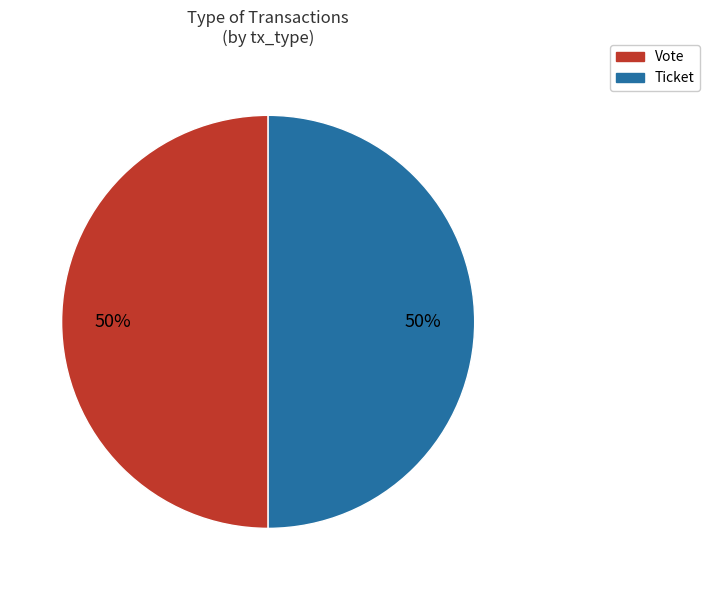

Count the number of slices in the pie.

2